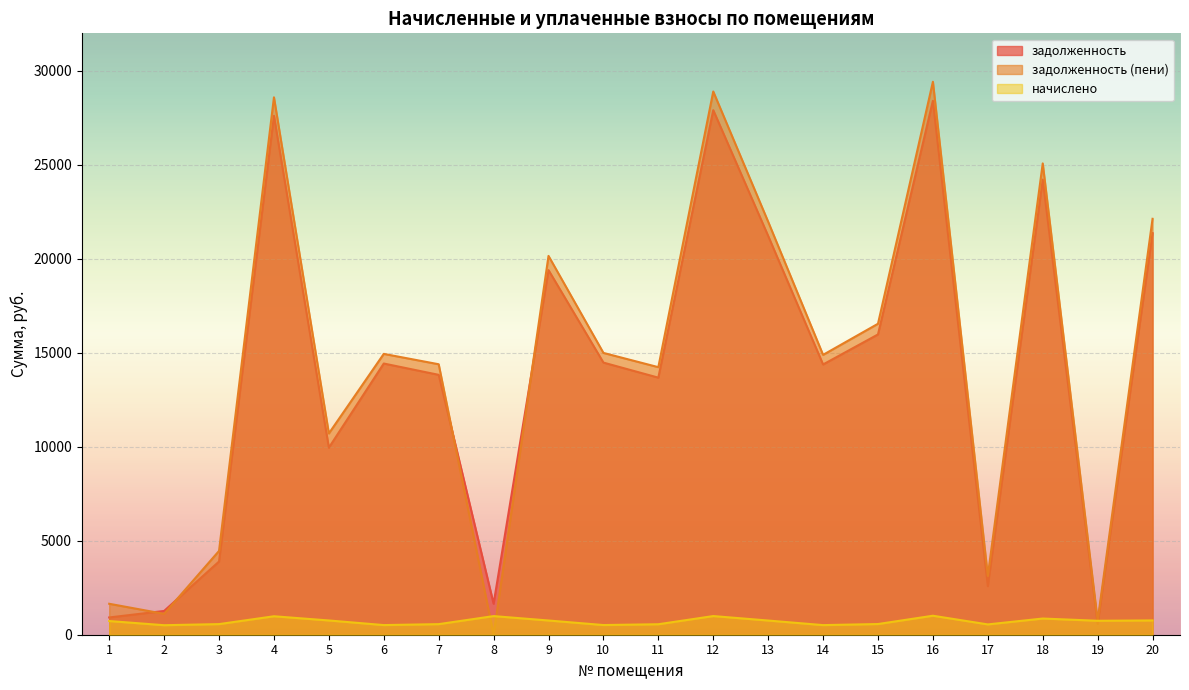

Between 5 and 14, which series saw the biggest shift?

задолженность